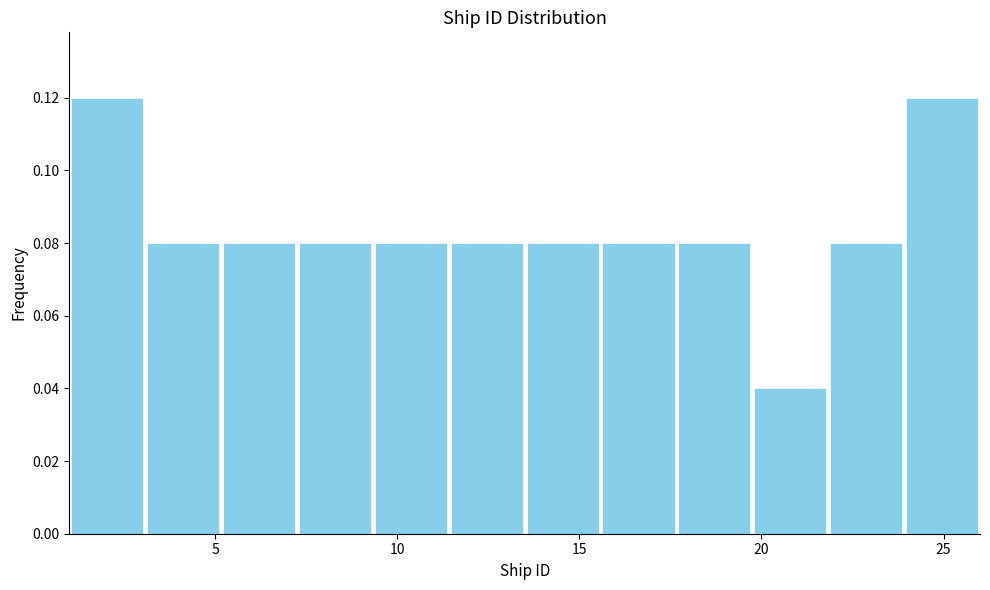

Reading left to right, list every bar in this chart as the range it spans on the x-axis followed by its height. Neither the bar edges nor the heights are printed on the chart, so give them approximately, as read against the axes.

1.0 to 3.0: 0.12
3.0 to 5.0: 0.08
5.0 to 7.5: 0.08
7.5 to 9.5: 0.08
9.5 to 11.5: 0.08
11.5 to 13.5: 0.08
13.5 to 15.5: 0.08
15.5 to 17.5: 0.08
17.5 to 20.0: 0.08
20.0 to 22.0: 0.04
22.0 to 24.0: 0.08
24.0 to 26.0: 0.12